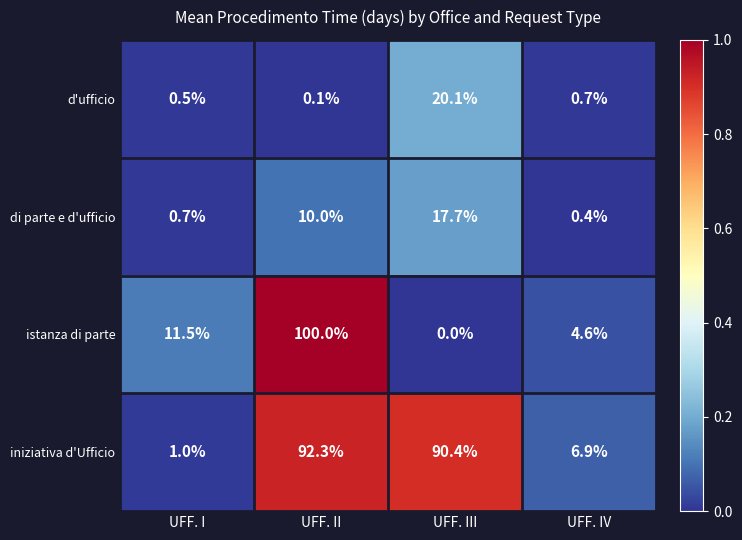

Which series has the largest total across all categories?

iniziativa d'Ufficio